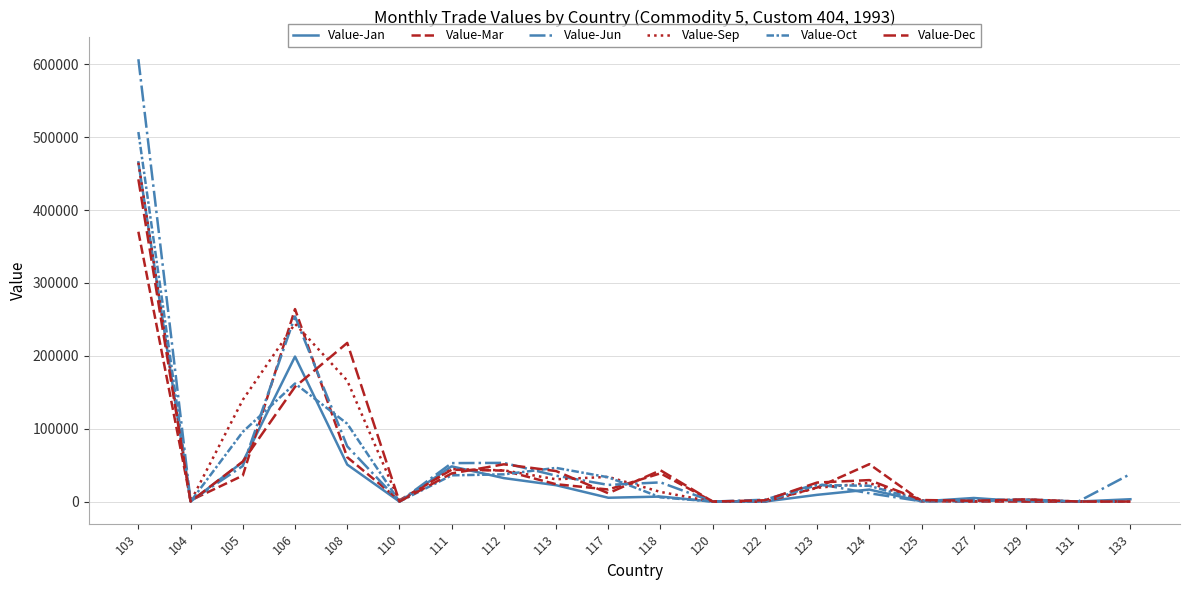

How many lines are shown in the chart?

6